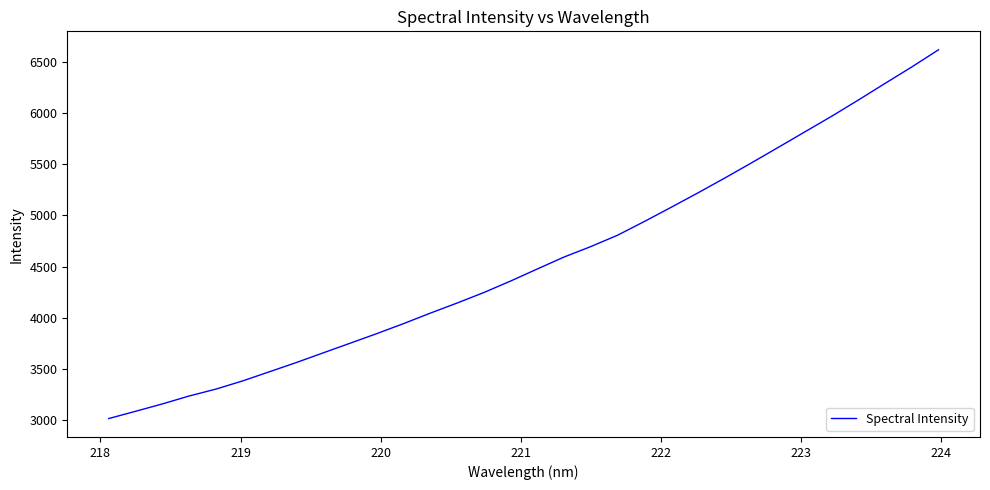

What is the average value?

4557.6